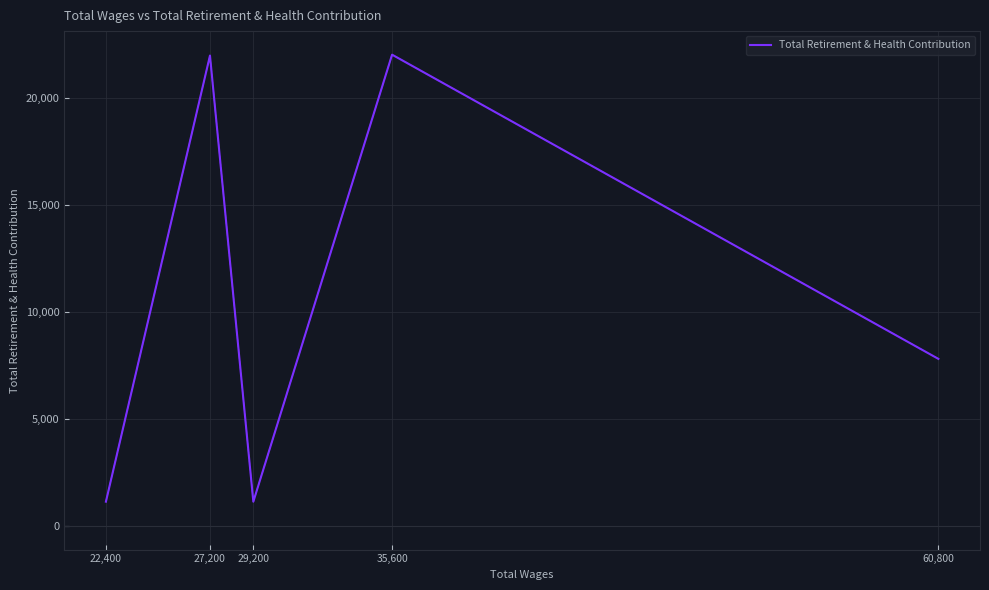

Count the number of categories in the chart.

5